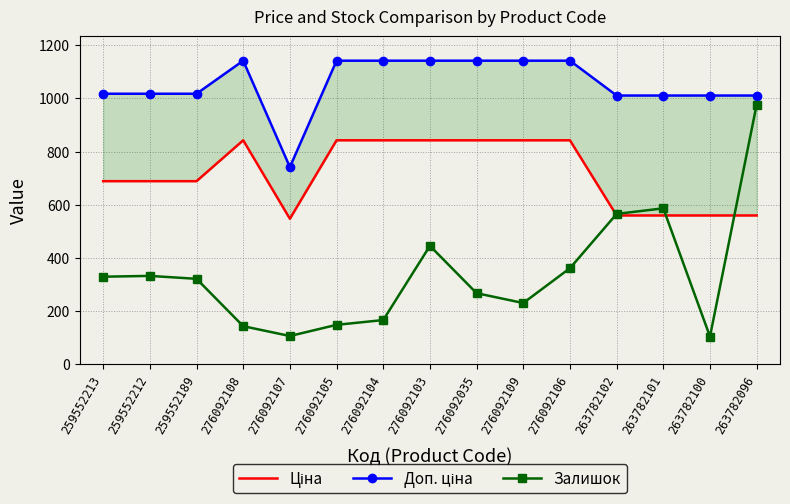

How many lines are shown in the chart?

3